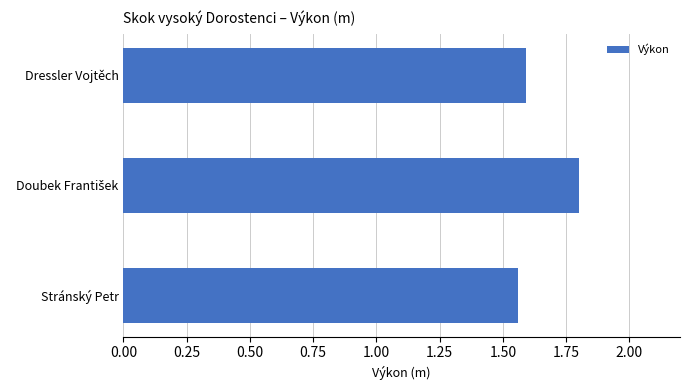

What is the ratio of the value at Stránský Petr to the value at Dressler Vojtěch?

1.0